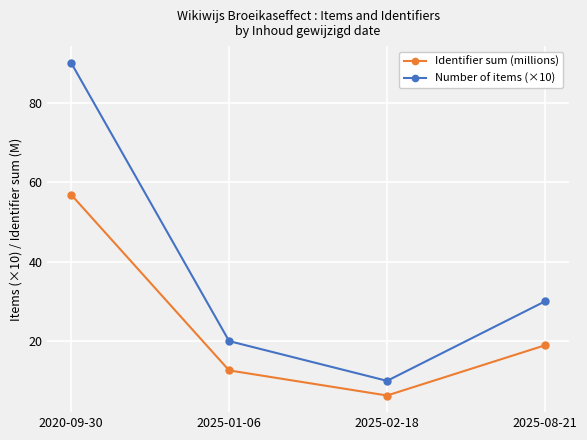

True or false: Identifier sum (millions) and Number of items (×10) intersect in this chart.

False